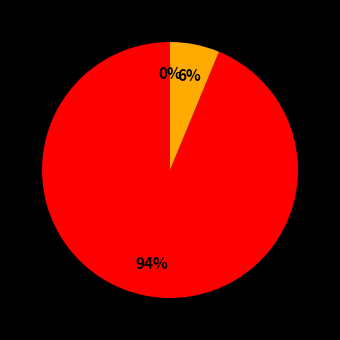

Which slice is the smallest?

Contract Payment (Amount=0.0)